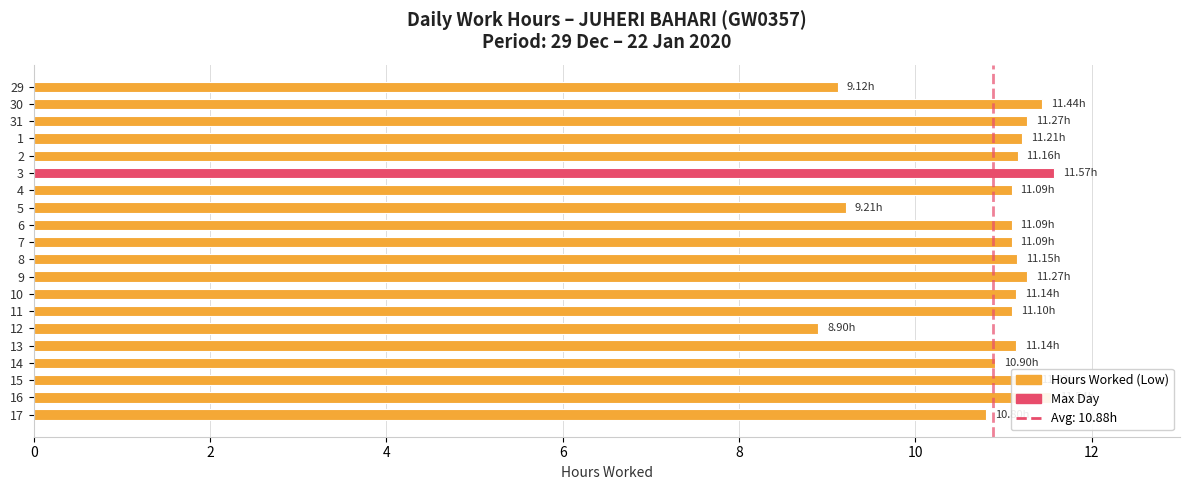

What is the change in value from 3 to 6?

-0.5